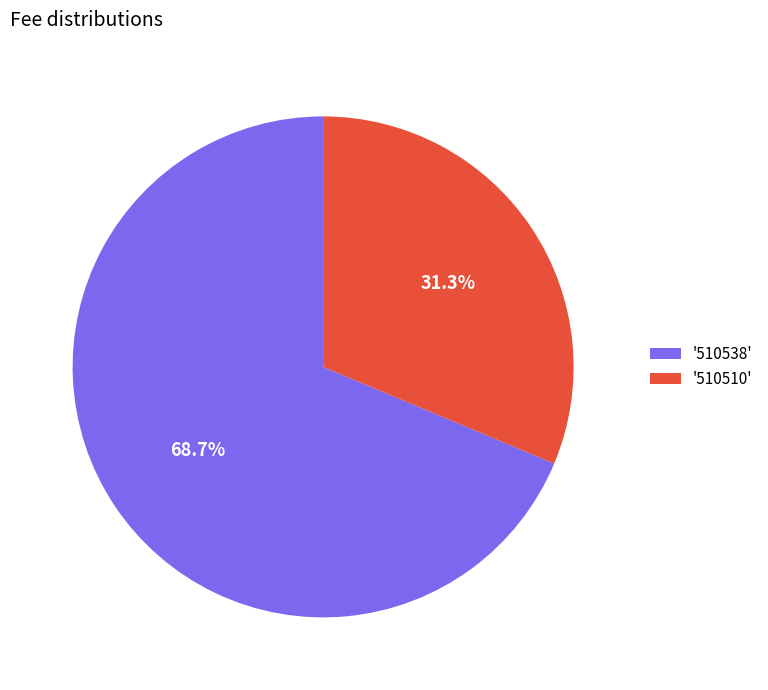

Rank the categories by value from lowest to highest.

'510510', '510538'